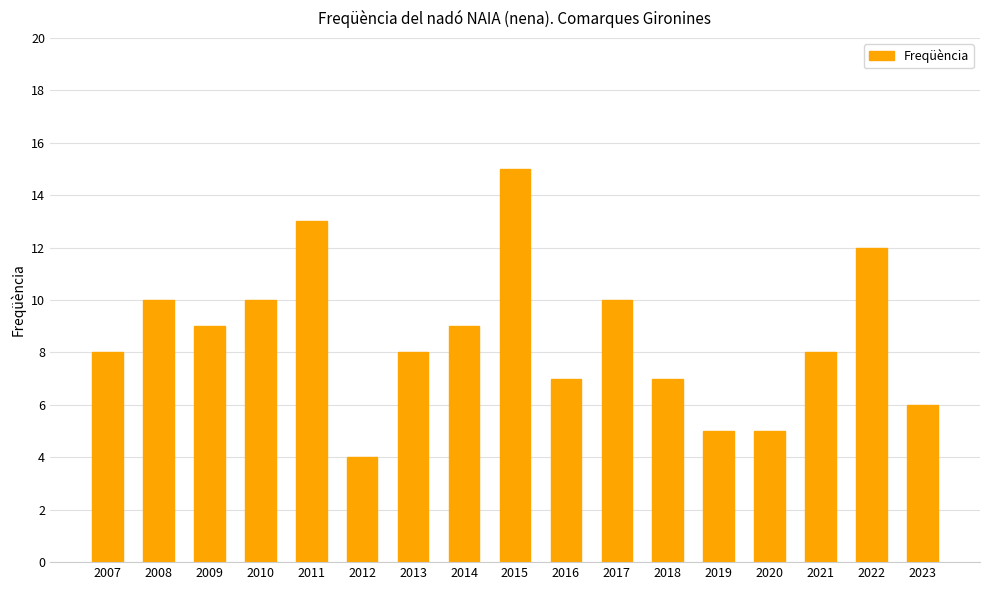

What is the value of the 1st bar from the left?

8